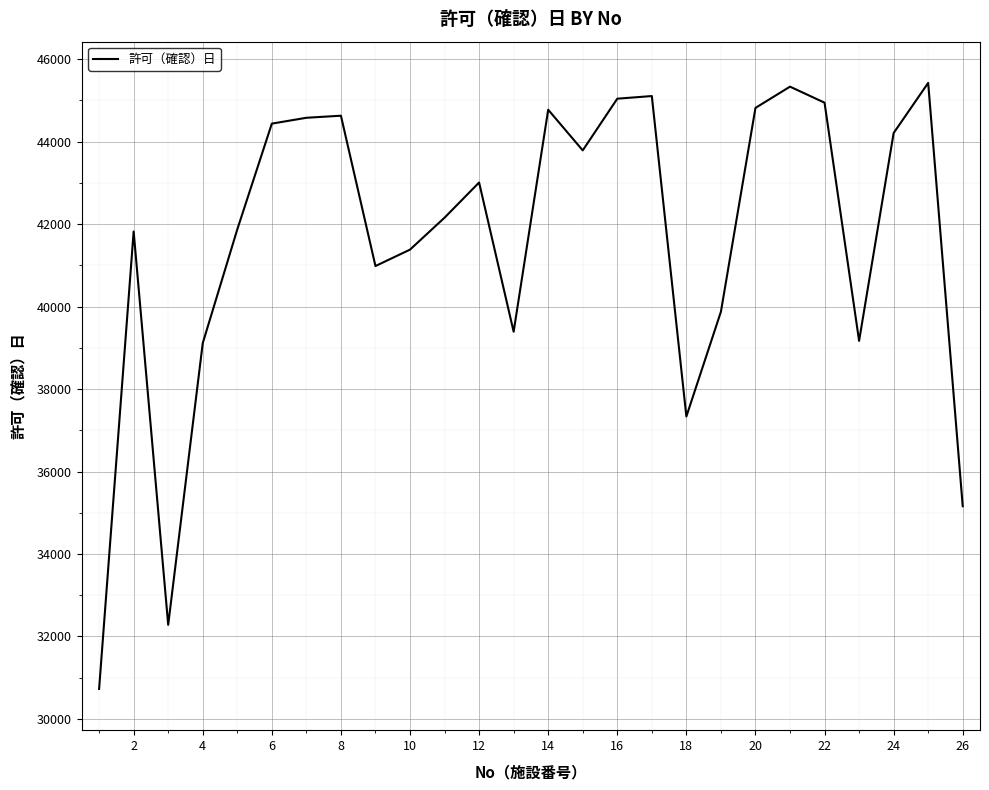

What is the difference between the maximum and minimum values?

14699